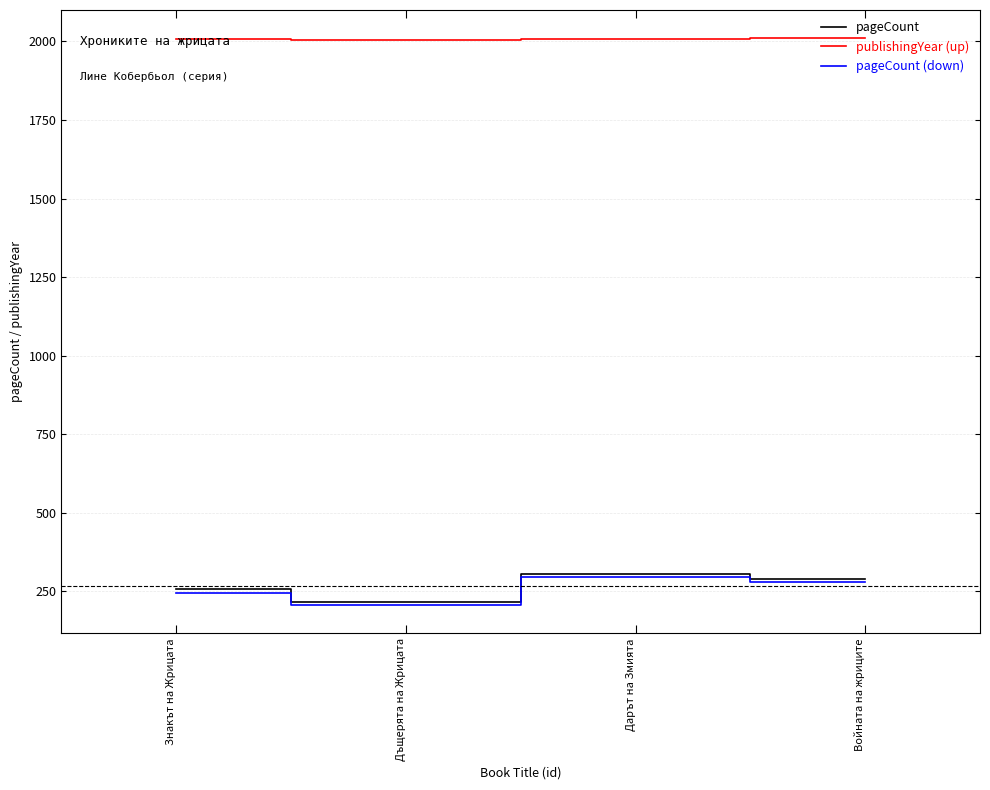

True or false: pageCount (down) and pageCount cross at least once.

False